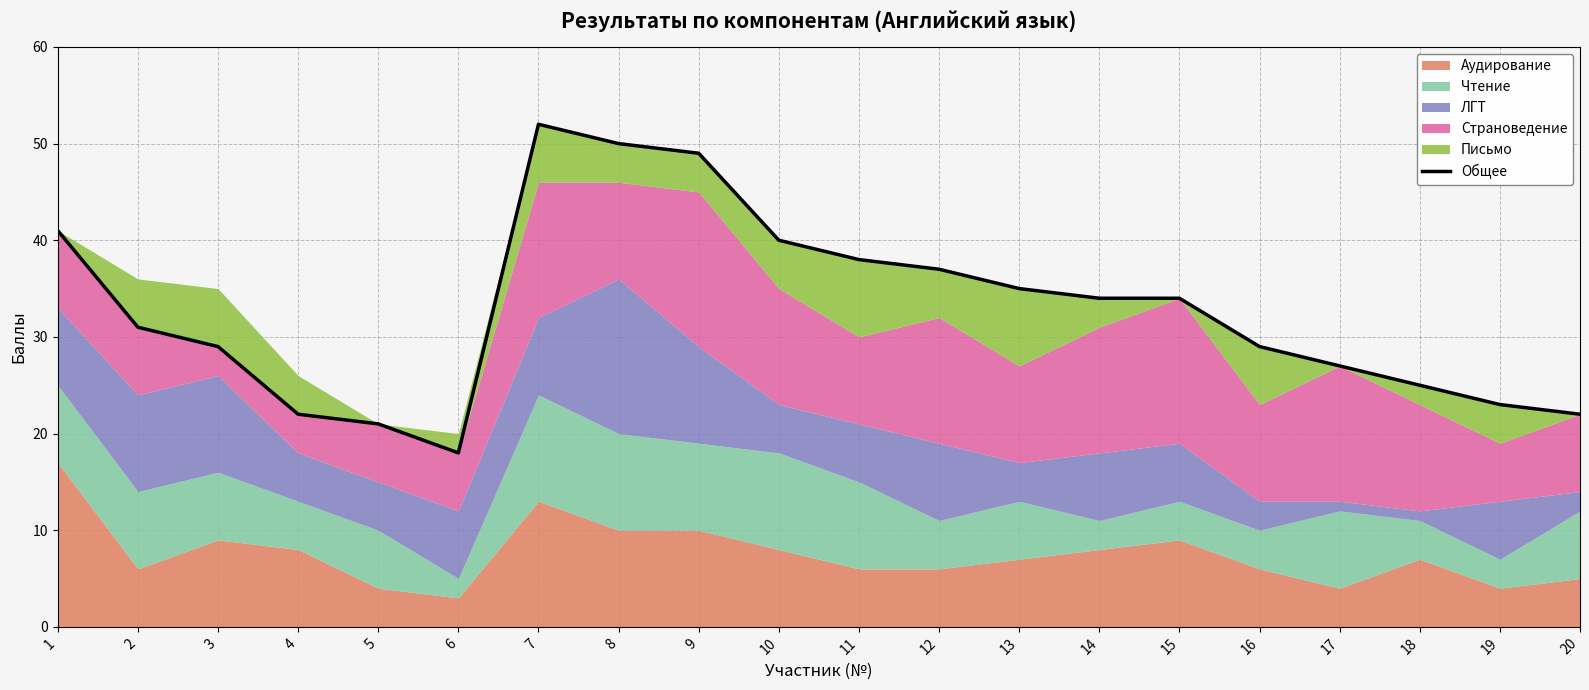

What is the approximate value at 15, to the nearest 5?

35